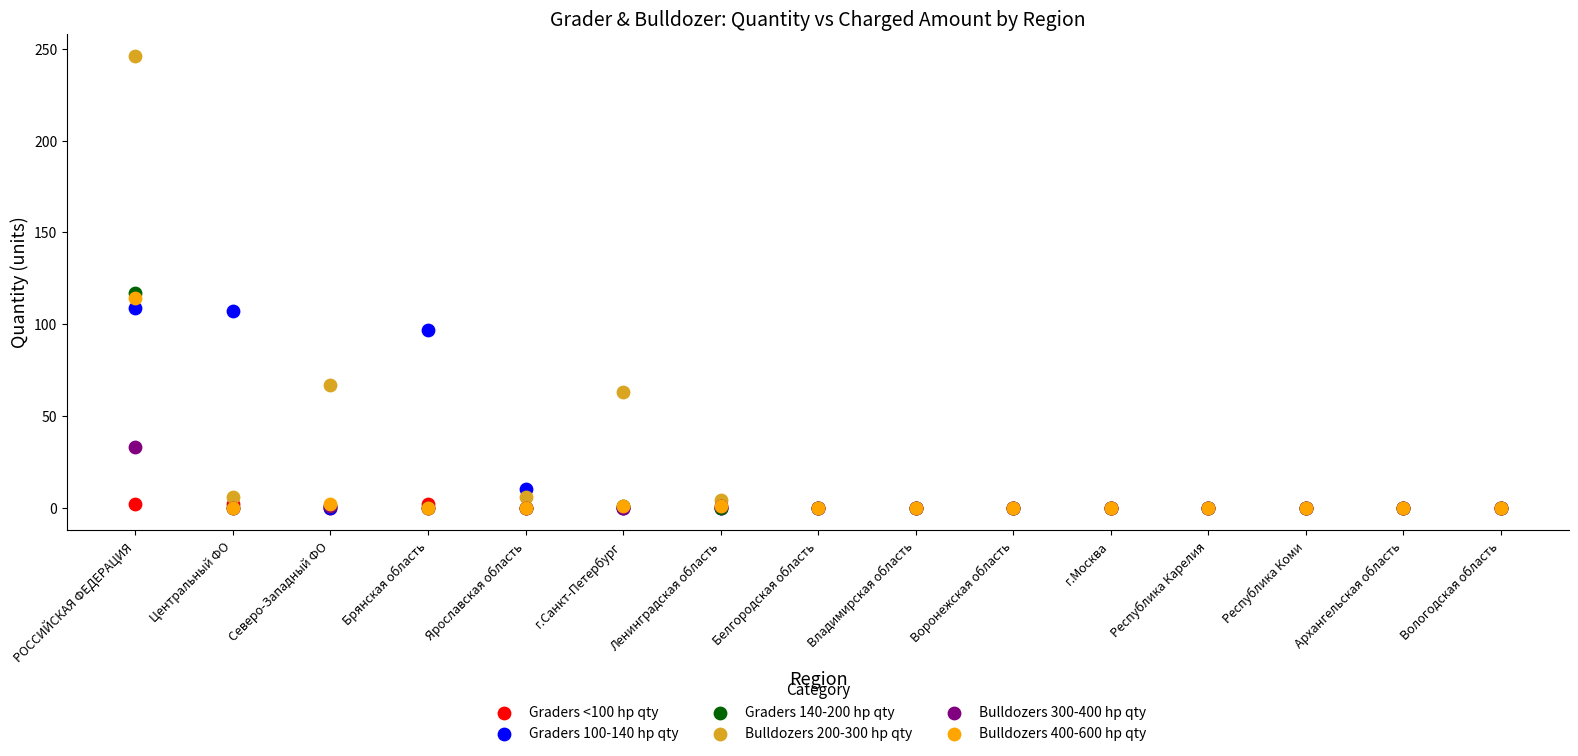

Across all series, what Y value is closest to 123?

117